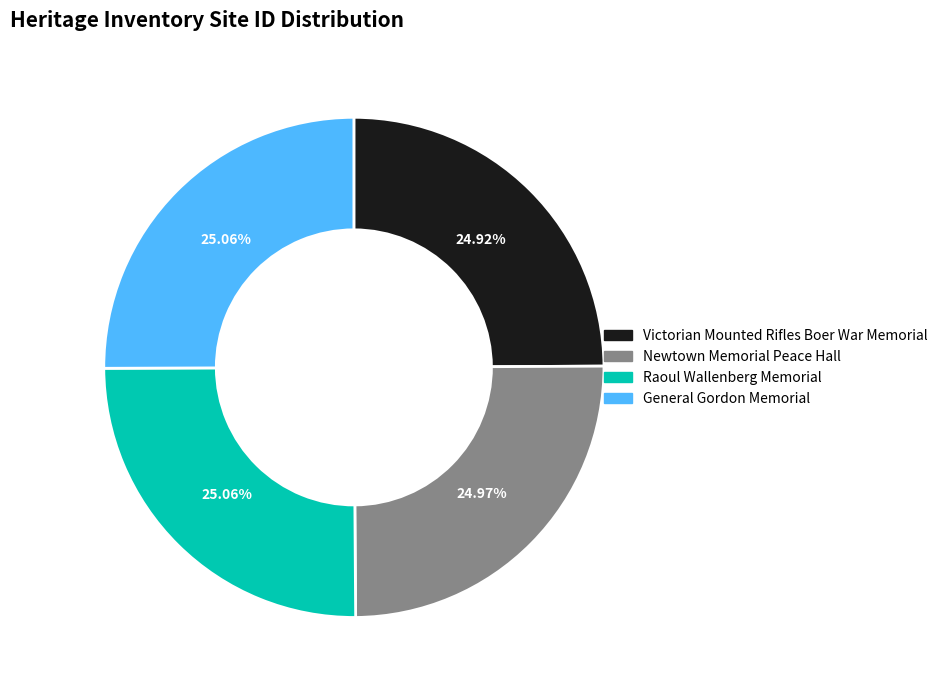

Approximately how many times larger is the value at Newtown Memorial Peace Hall compared to Raoul Wallenberg Memorial?

1.0